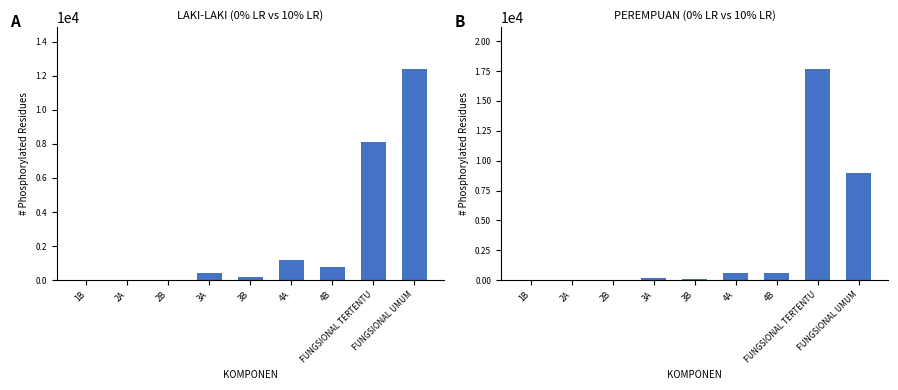

Which series has the largest total across all categories?

PEREMPUAN